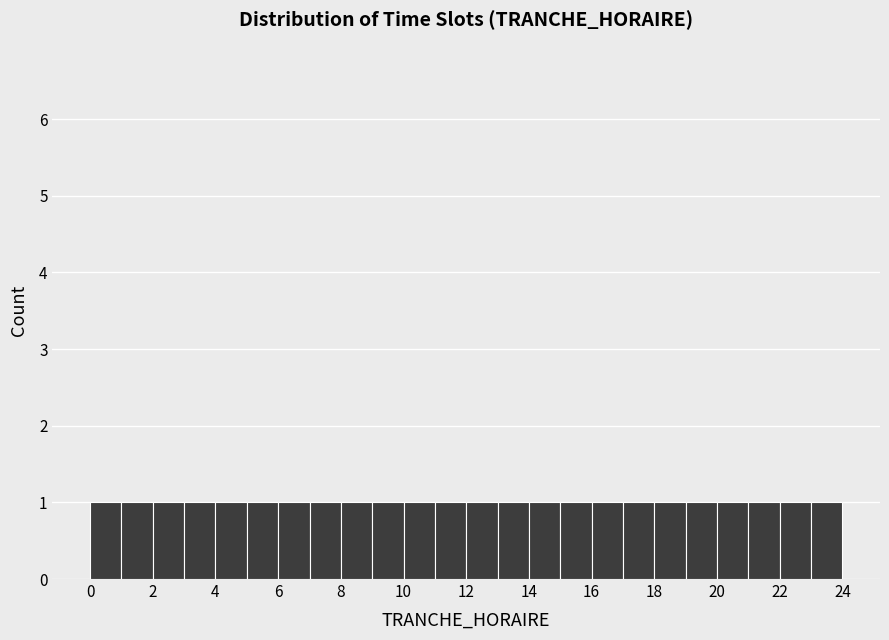

Reading left to right, transcribe this chart: for each bar, give the range it covers on the x-axis and its height. The values are not printed on the chart, so give them approximately, as read against the axis.

0 to 1: 1
1 to 2: 1
2 to 3: 1
3 to 4: 1
4 to 5: 1
5 to 6: 1
6 to 7: 1
7 to 8: 1
8 to 9: 1
9 to 10: 1
10 to 11: 1
11 to 12: 1
12 to 13: 1
13 to 14: 1
14 to 15: 1
15 to 16: 1
16 to 17: 1
17 to 18: 1
18 to 19: 1
19 to 20: 1
20 to 21: 1
21 to 22: 1
22 to 23: 1
23 to 24: 1